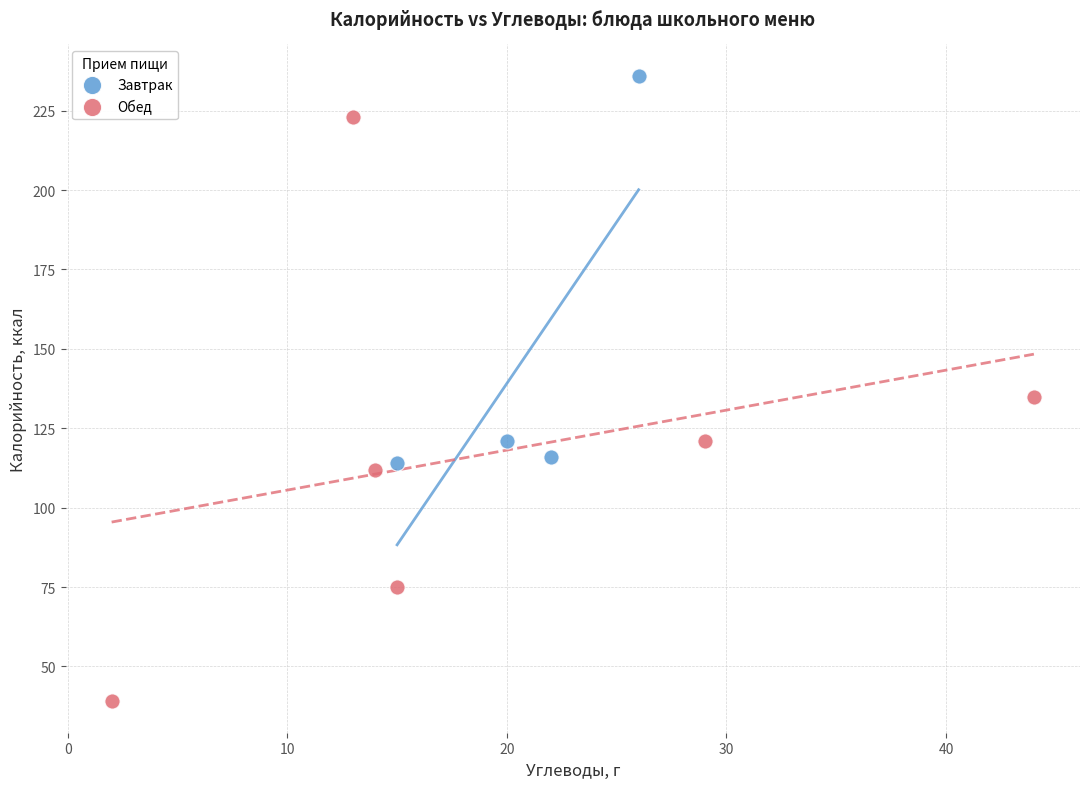

Which series contains the lowest Y value?

Обед